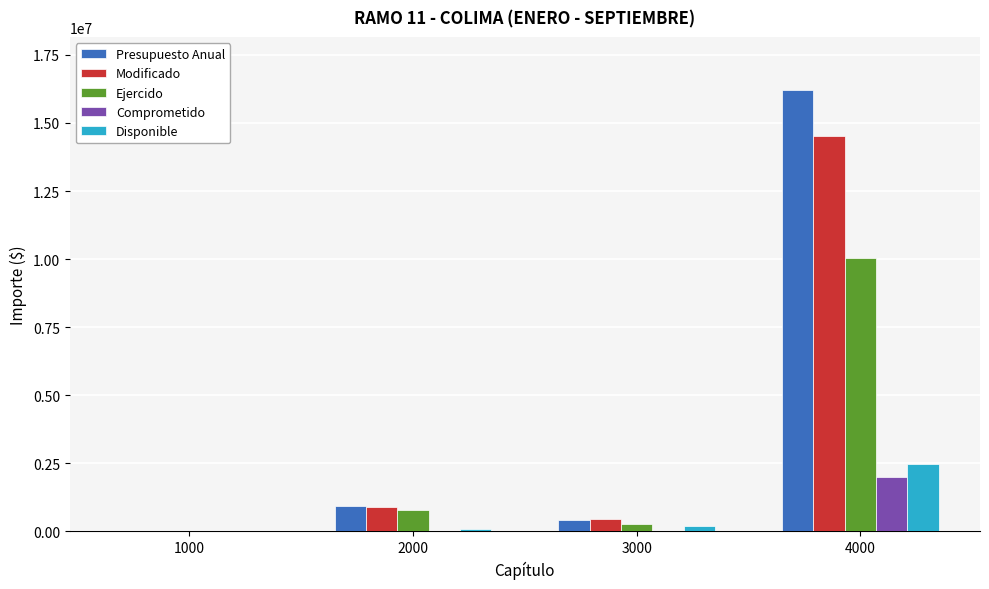

What is the maximum value shown in the chart?

16213094.0